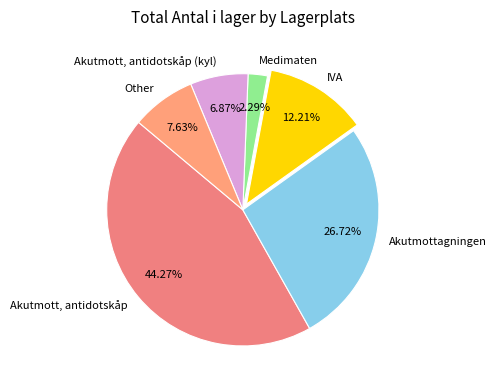

To the nearest percent, what is the average slice percentage?

17%